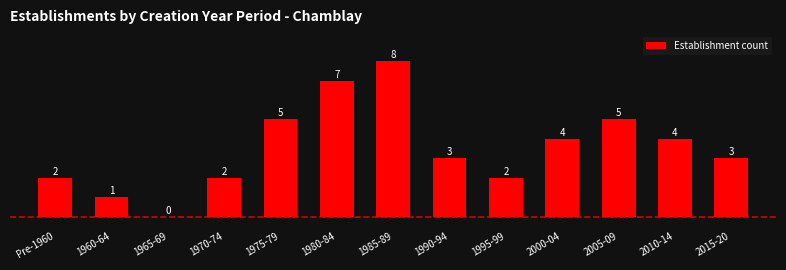

Reading right to left, transcribe all the data shown in this chart.

2015-20=3	2010-14=4	2005-09=5	2000-04=4	1995-99=2	1990-94=3	1985-89=8	1980-84=7	1975-79=5	1970-74=2	1965-69=0	1960-64=1	Pre-1960=2